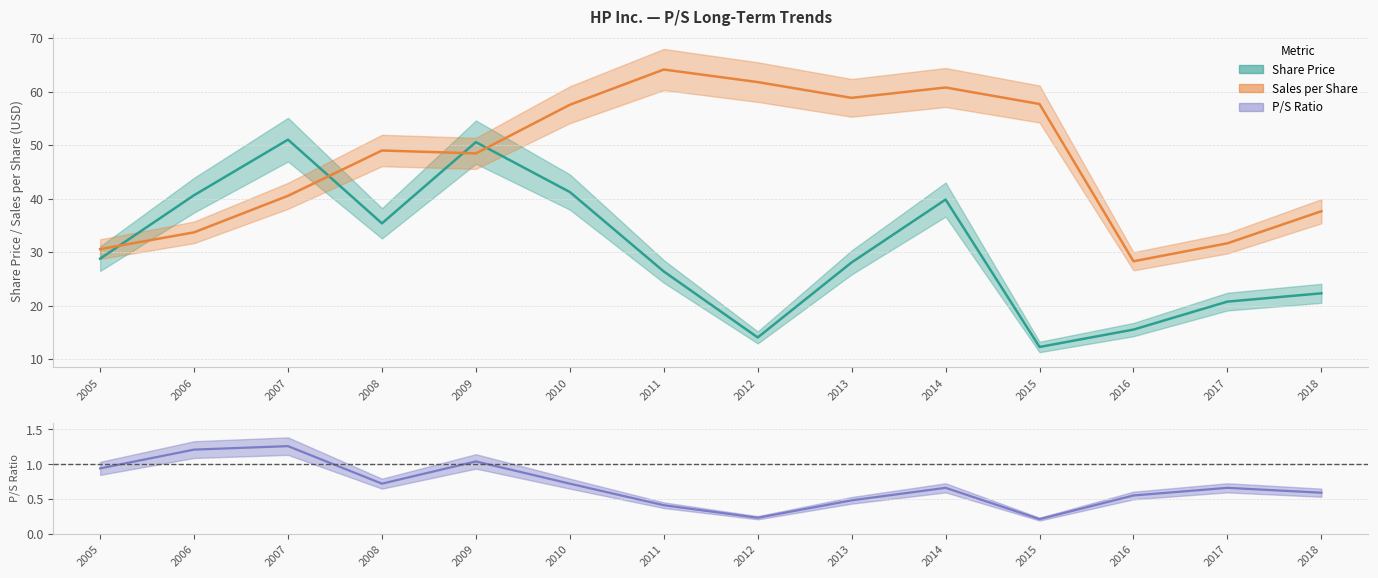

What is the sum of all Sales per Share values?

660.5